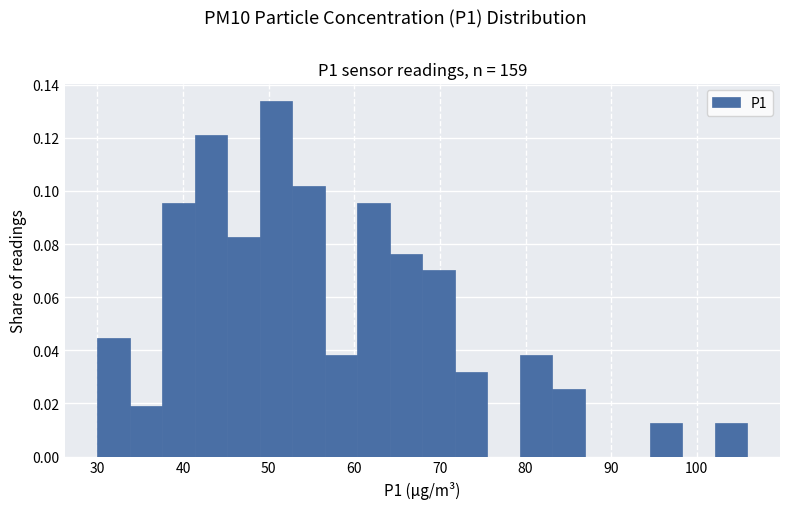

Read against the x-axis, roughly where is the centre of the tallest bar?

51